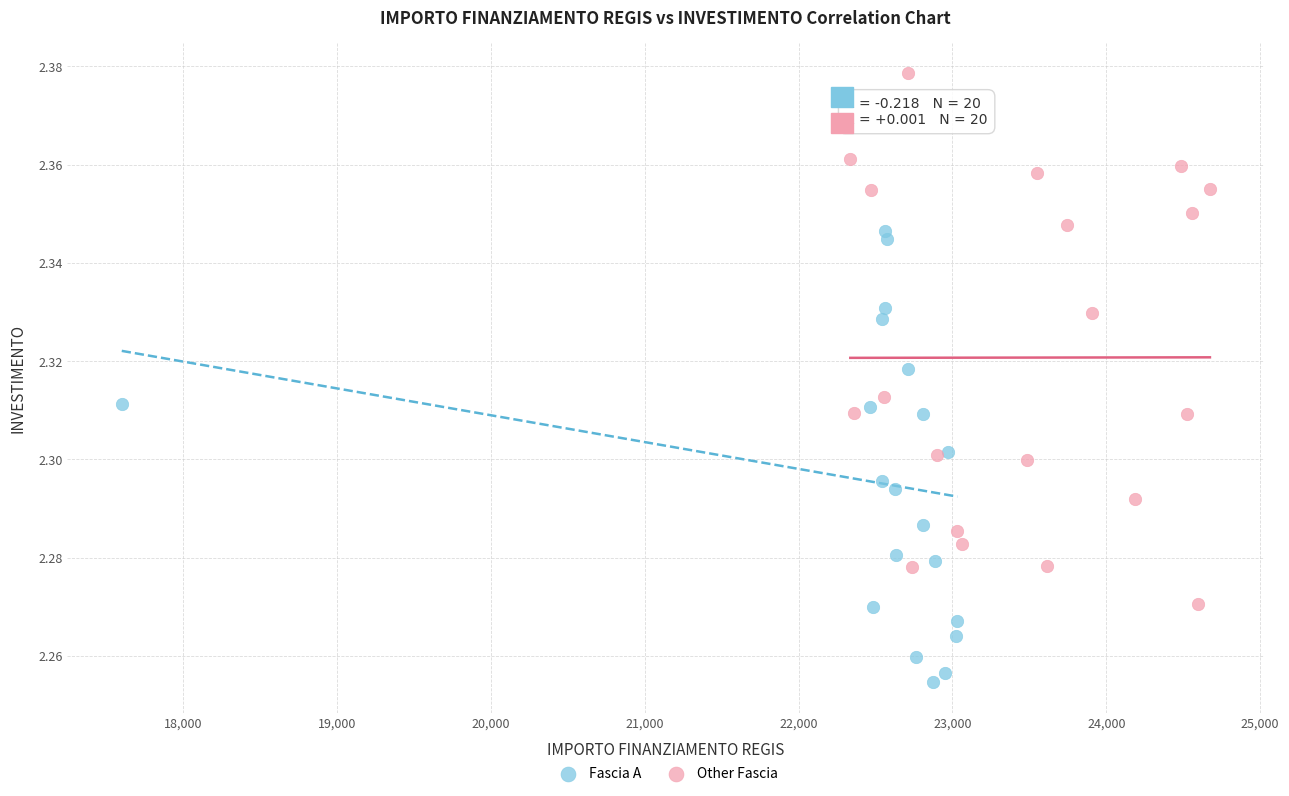

Which series has the widest spread of Y values?

Other Fascia